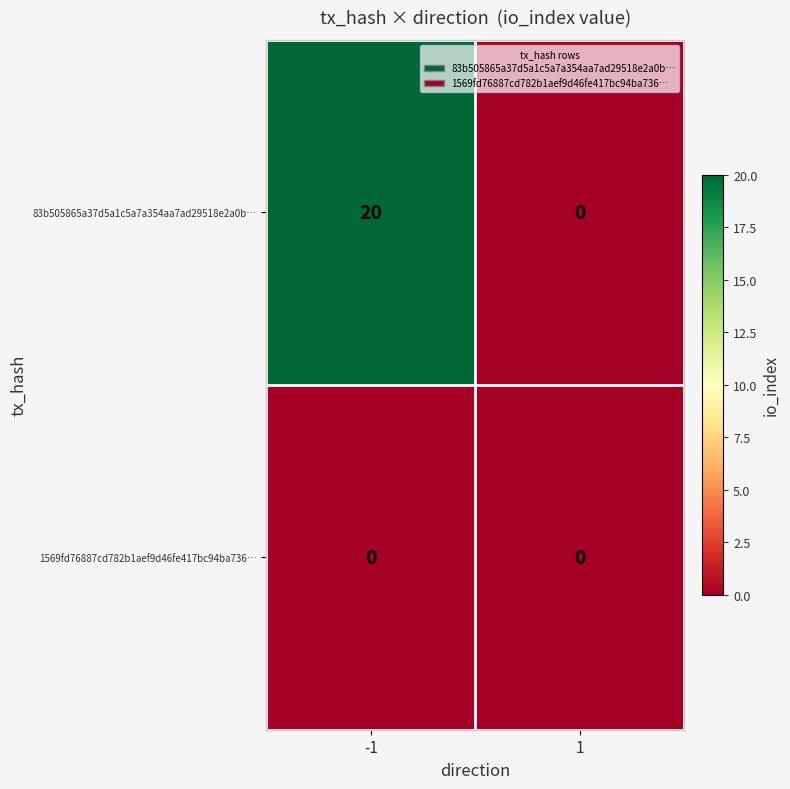

How many categories are shown in the chart?

2